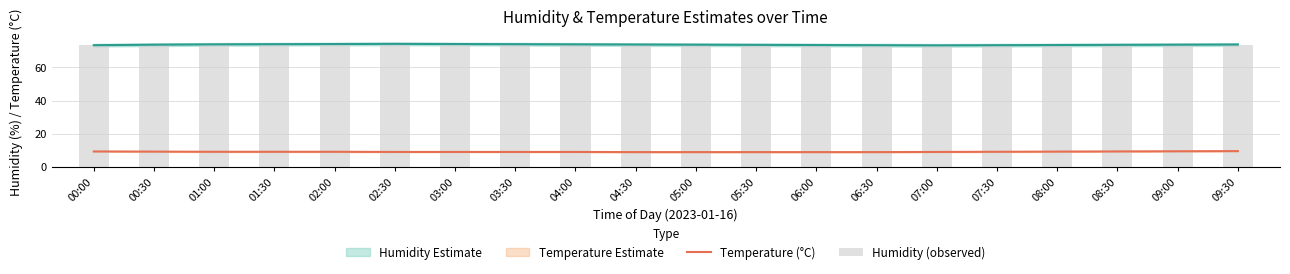

What is the label of the 6th bar from the right?

07:00